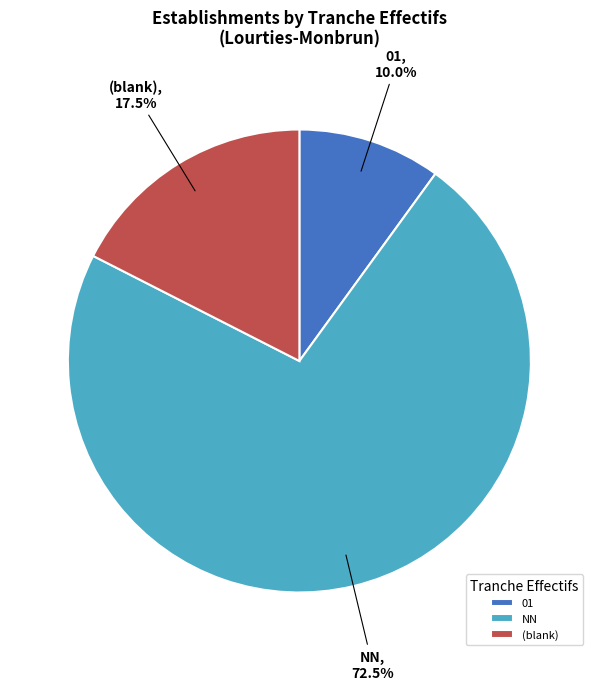

Count the number of slices in the pie.

3